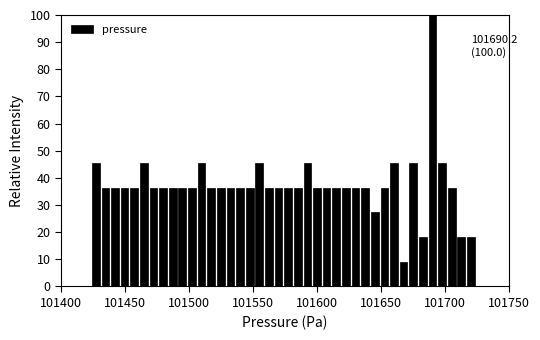

Around what value on the x-axis is the tallest bar? Give the approximate position of its centre, as read against the axis.

101690